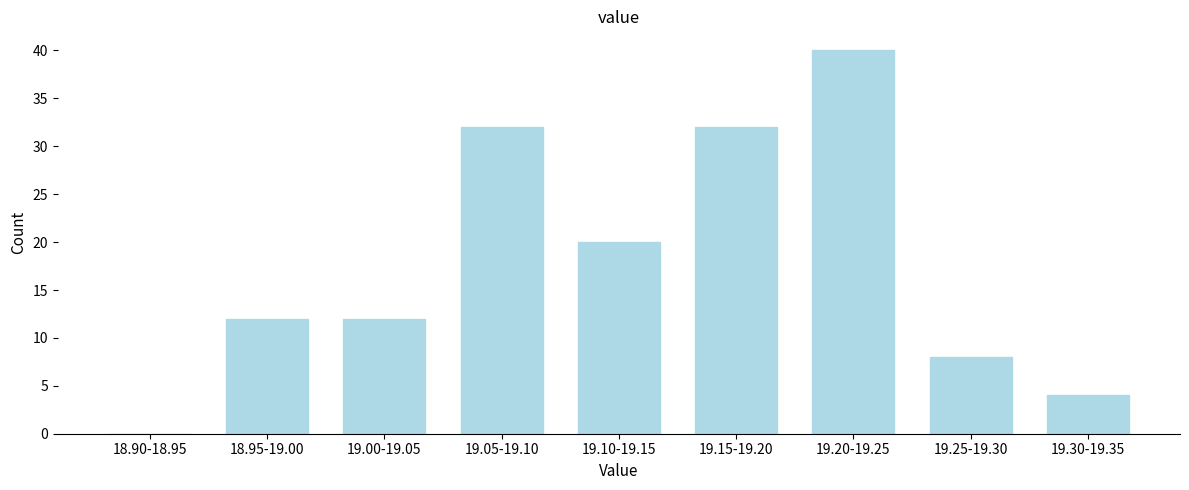

Reading left to right, transcribe all the data shown in this chart.

18.90-18.95=0	18.95-19.00=12	19.00-19.05=12	19.05-19.10=32	19.10-19.15=20	19.15-19.20=32	19.20-19.25=40	19.25-19.30=8	19.30-19.35=4